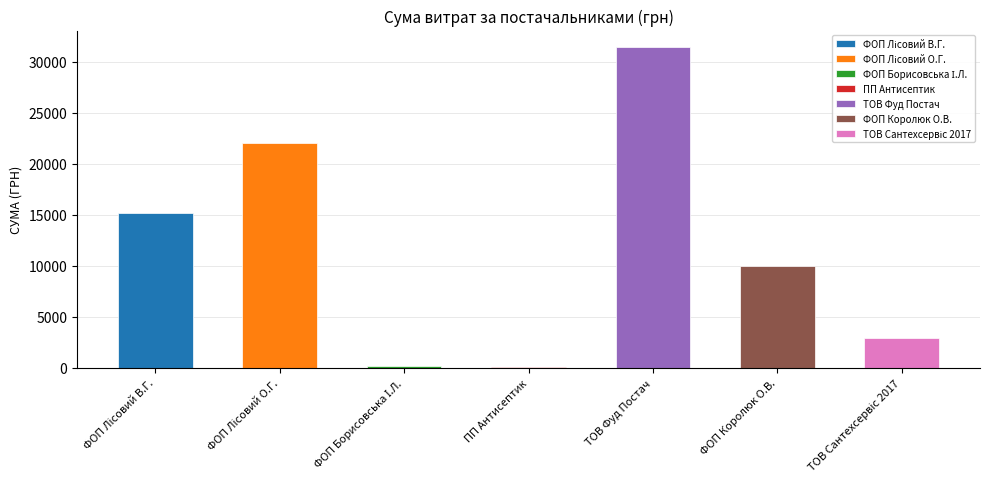

List the labels in order of value, smallest first.

ПП "Антисептик", ФОП "Борисовська І.Л.", ТОВ "Сантехсервіс 2017", ФОП "Королюк О.В.", ФОП "Лісовий В.Г.", ФОП "Лісовий О.Г.", ТОВ "Фуд Постач"